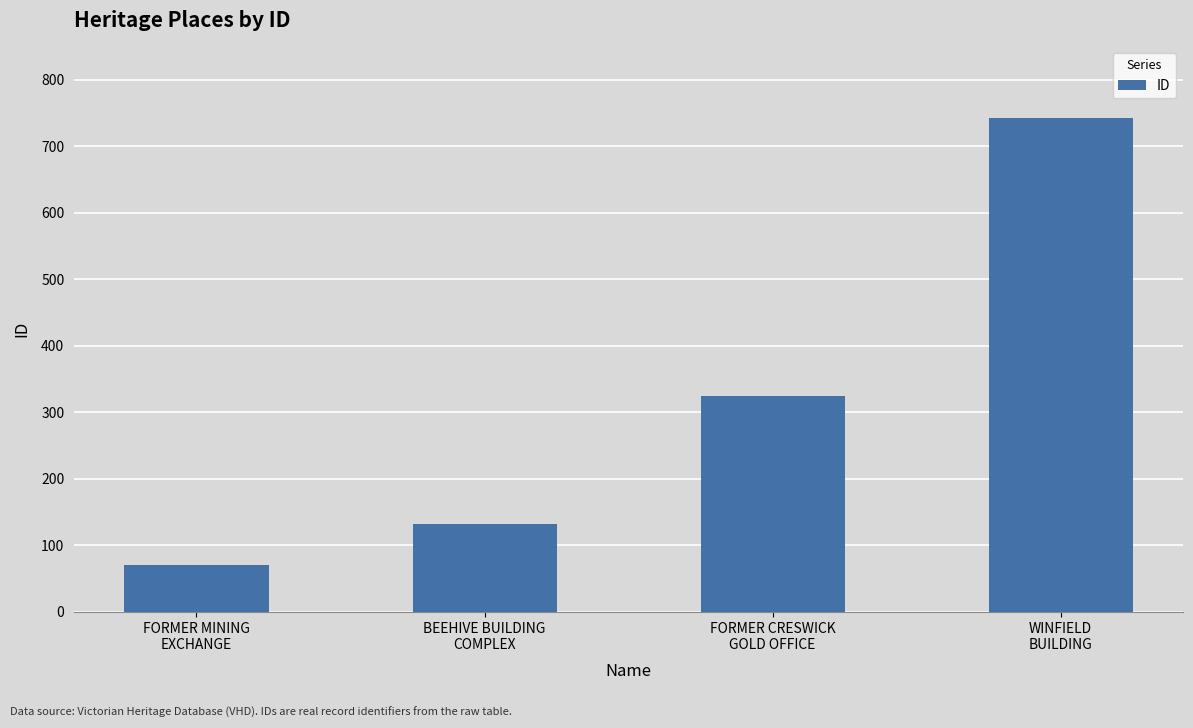

The value at BEEHIVE BUILDING
COMPLEX is 132. True or false?

True